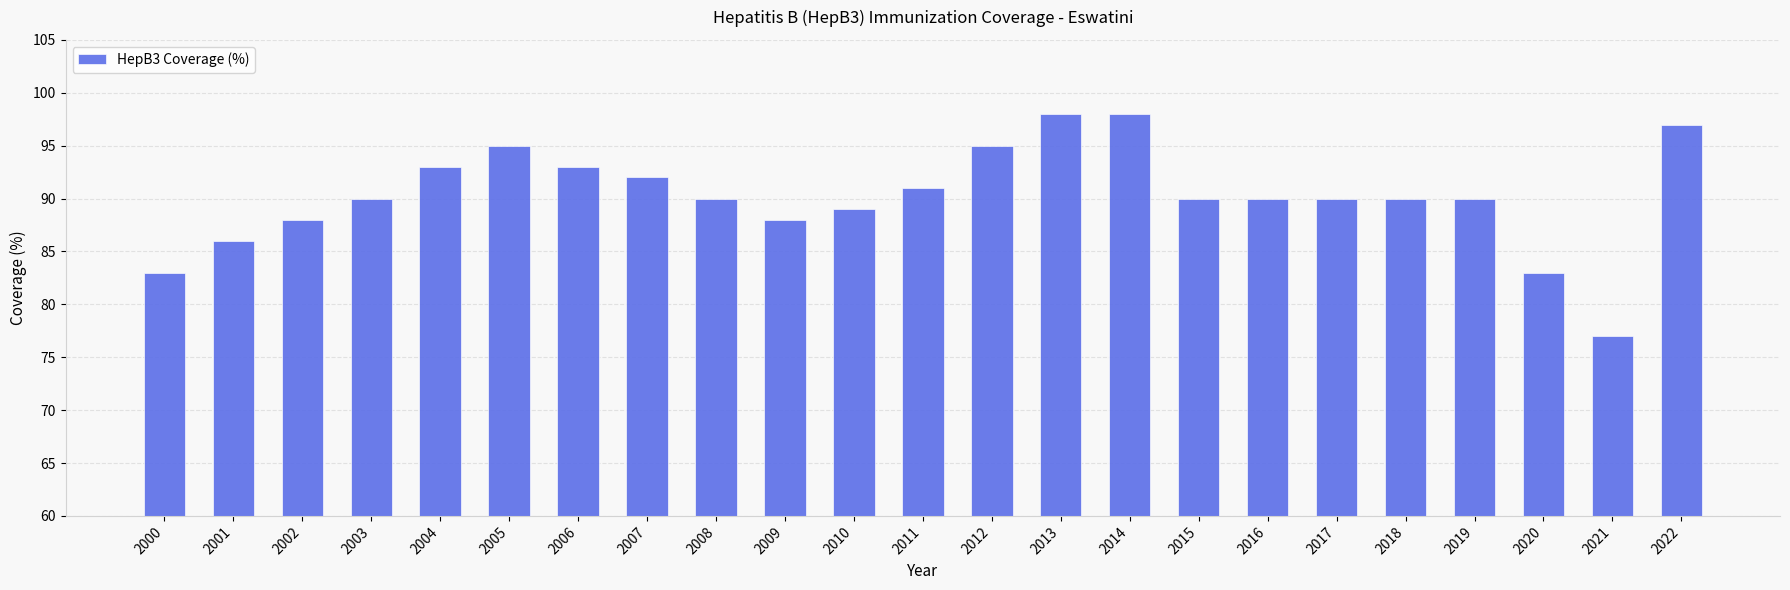

What is the average value?

90